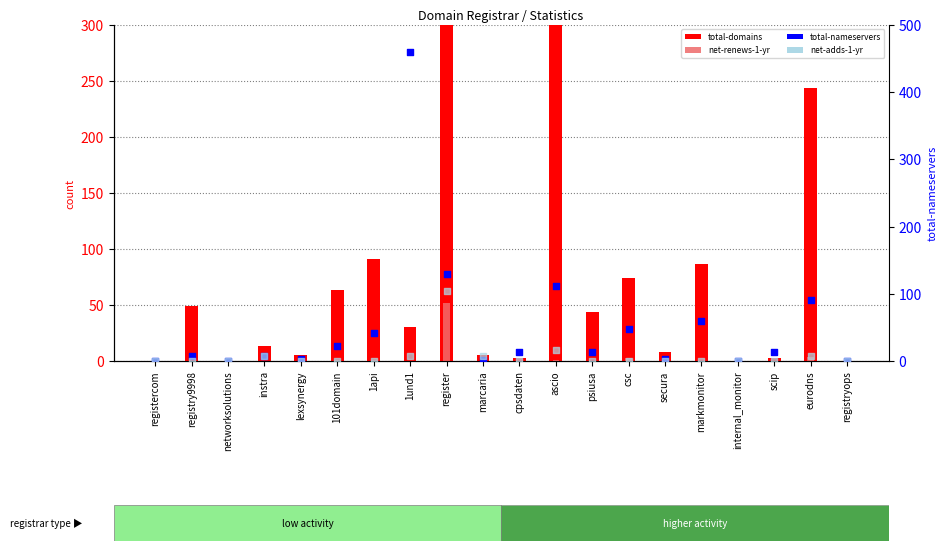

What are all the series names shown in the legend?

total-domains, net-renews-1-yr, total-nameservers, net-adds-1-yr (scaled)